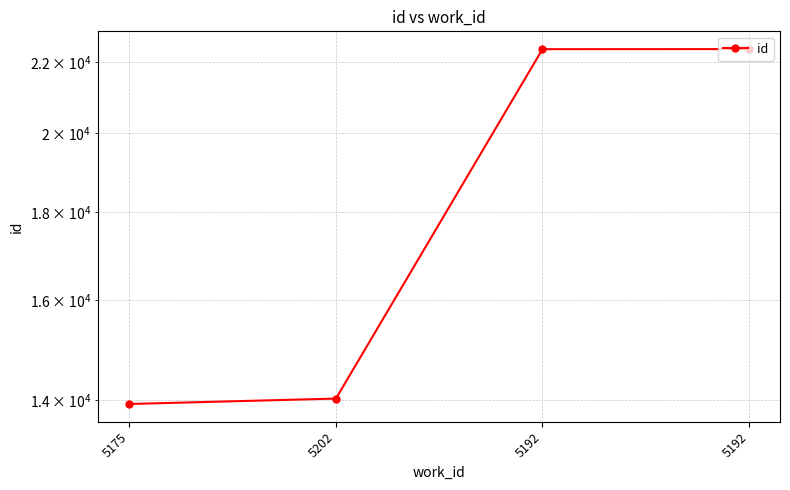

What is the ratio of the value at 5192 to the value at 5202?

1.6